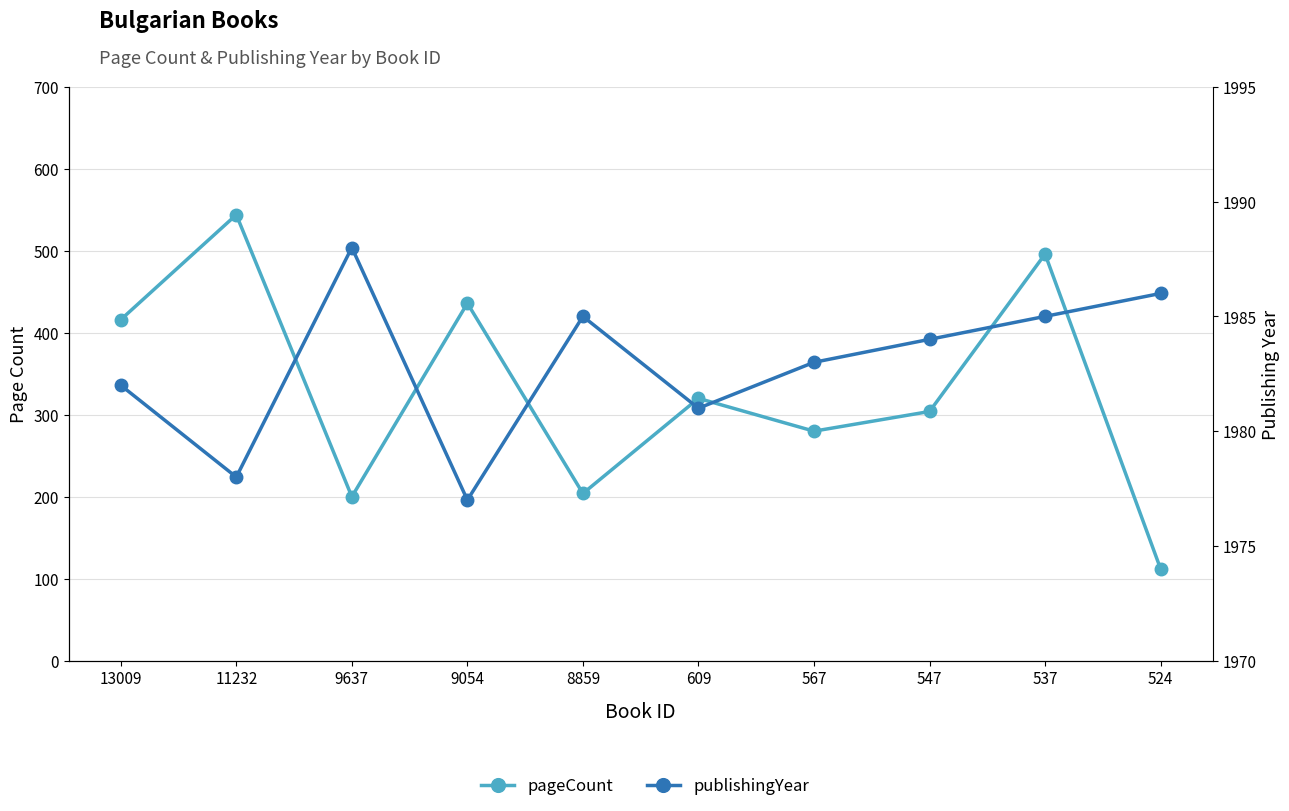

What is the sum of the publishingYear values at 8859 and 567?

3968